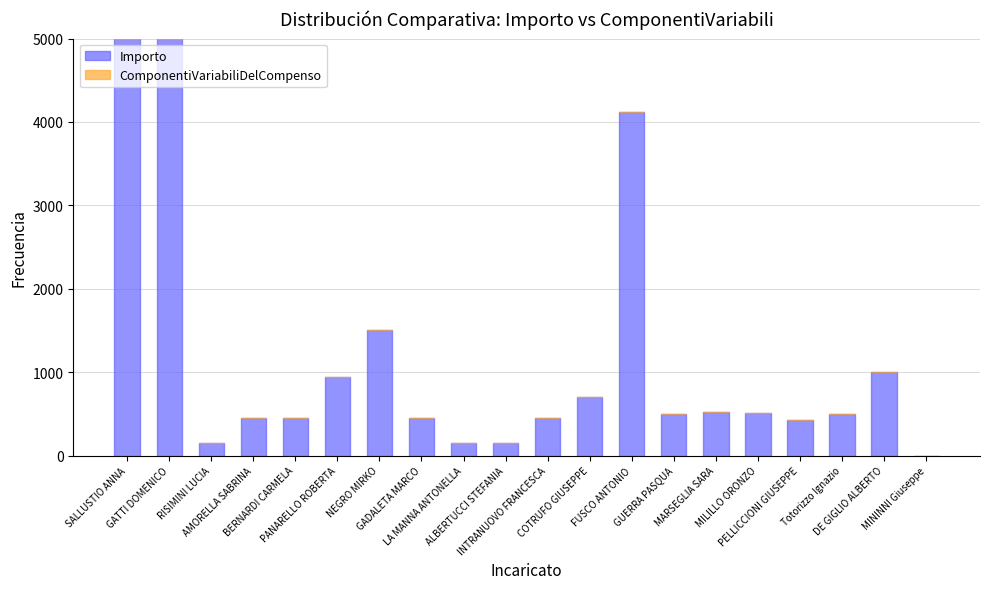

What is the sum of all values?

22974.0